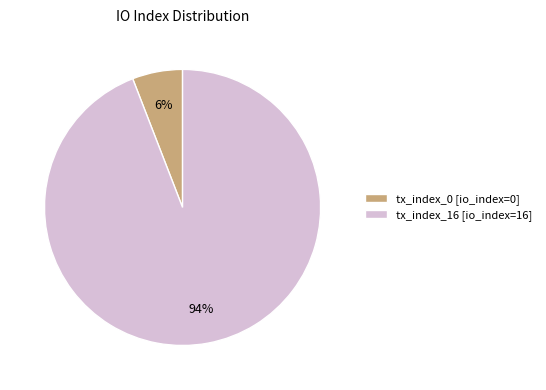

Is there any slice that represents more than half of the pie?

Yes